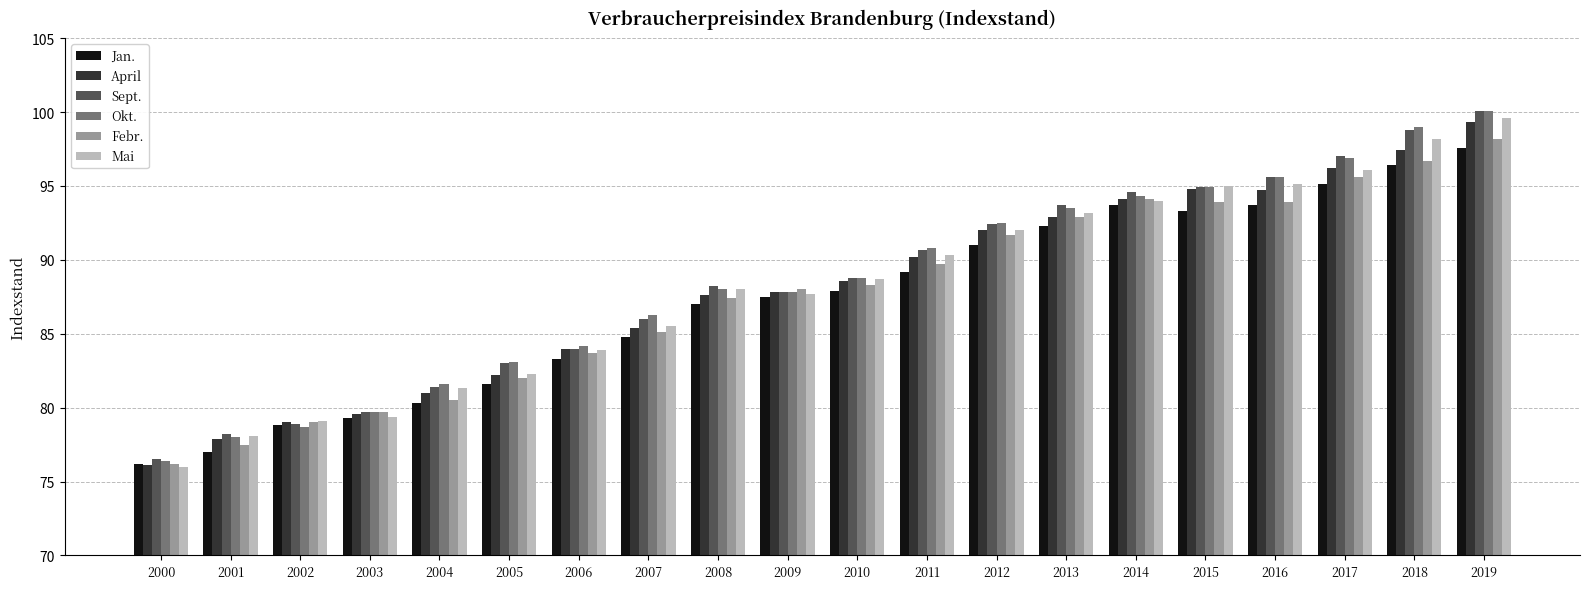

What is the total value across all series at 2001?

466.7